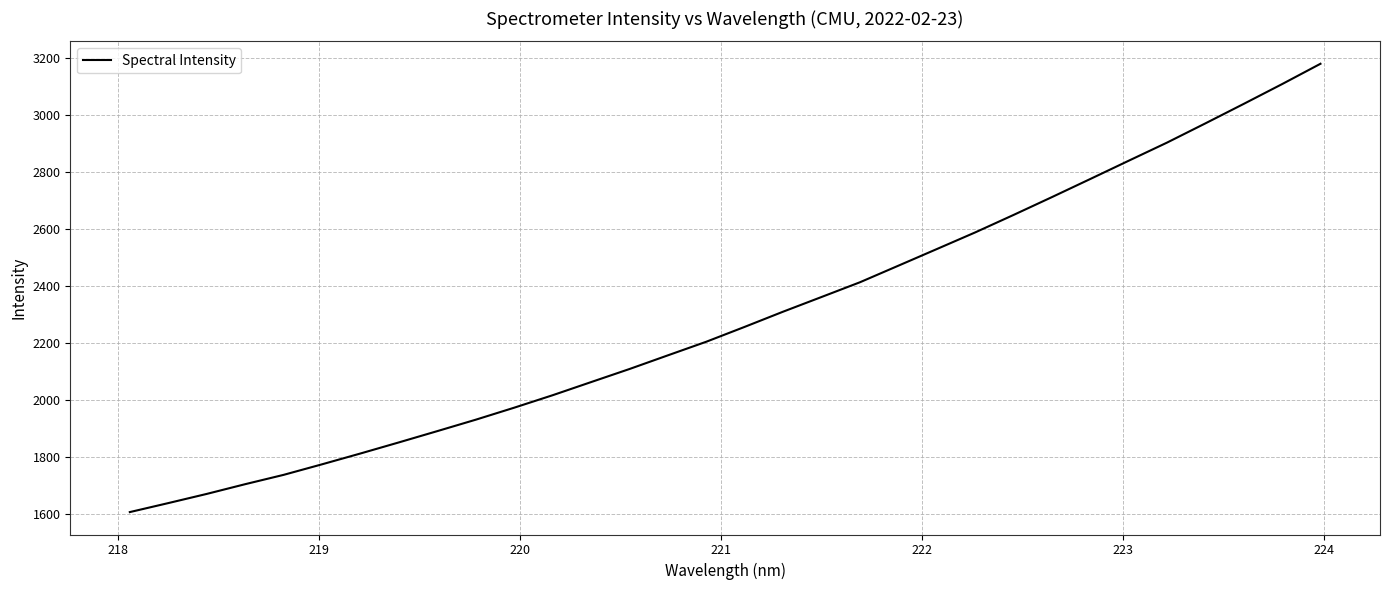

What is the greatest value displayed?

3179.5